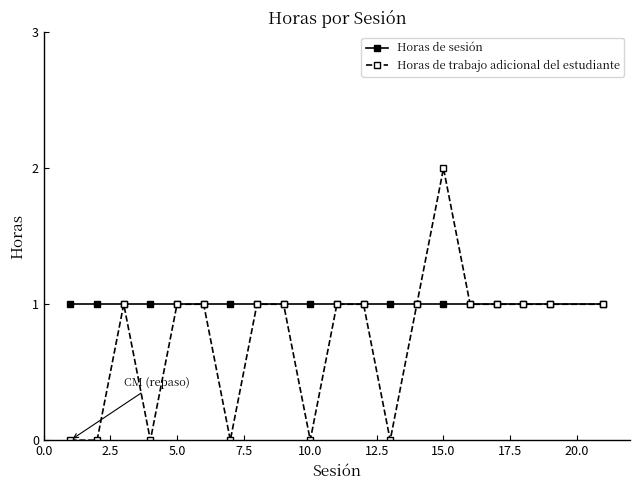

Which series has the largest range (max minus min)?

Horas de trabajo adicional del estudiante